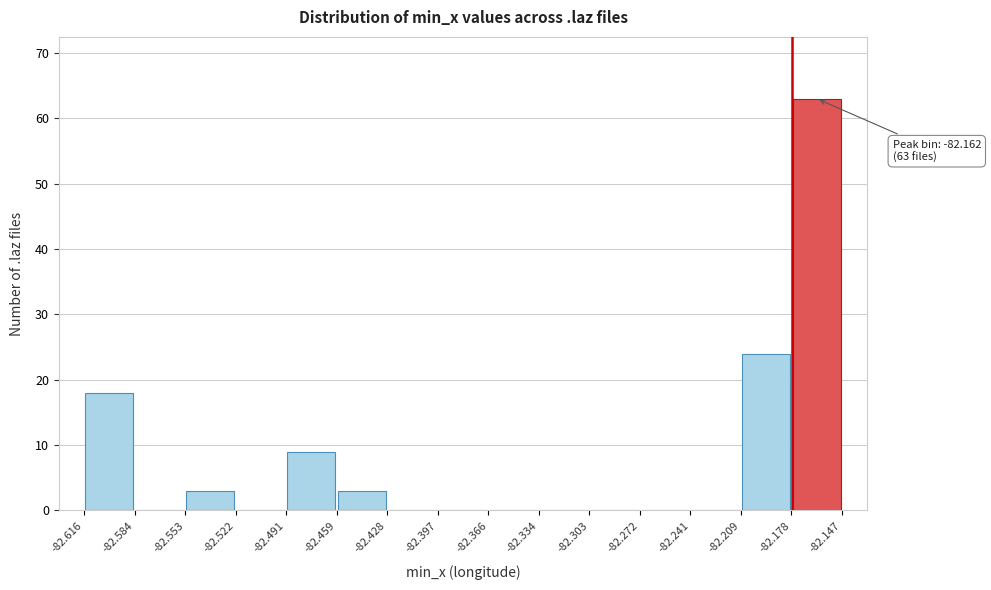

Which range on the x-axis has the tallest bar?

-82.178 to -82.147